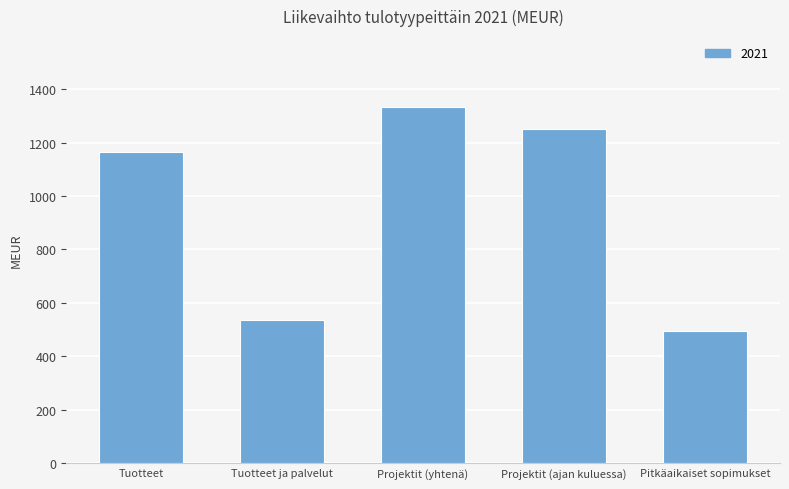

Count the number of categories in the chart.

5